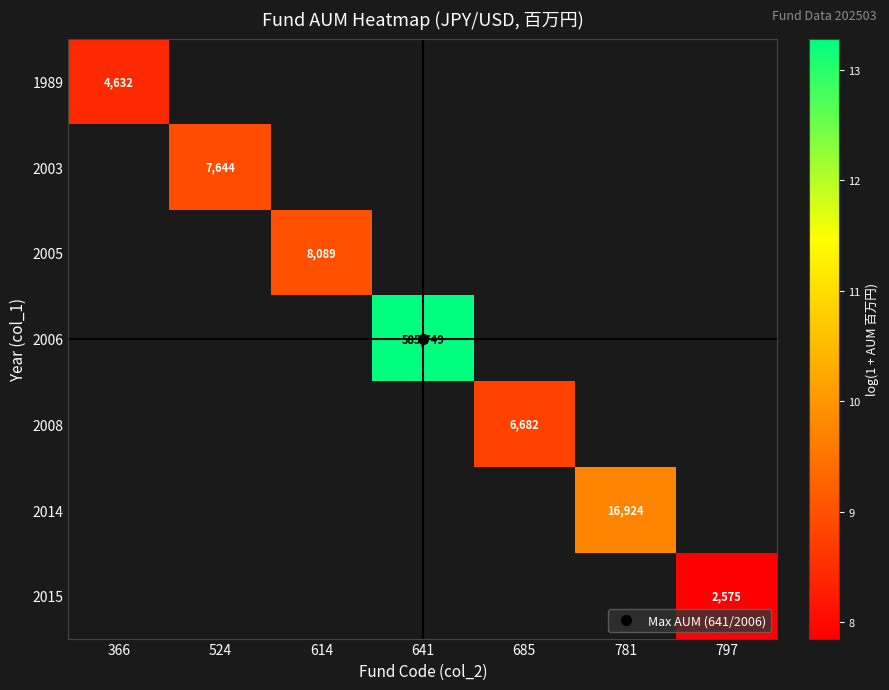

How many data points does each series have?

7